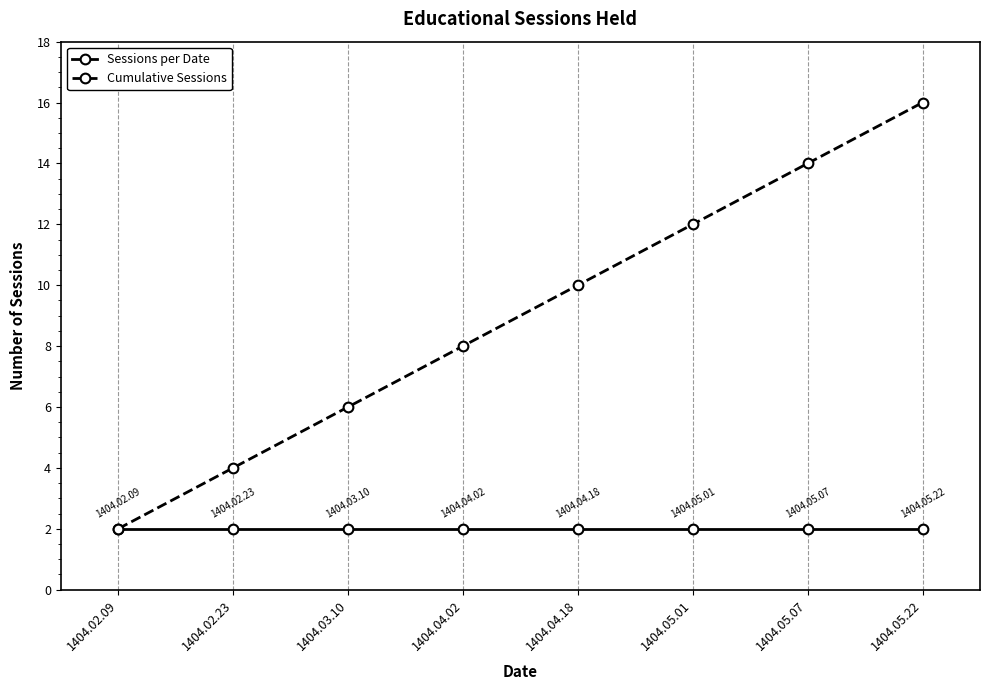

Which series changed the most between 1404.04.02 and 1404.04.18?

Cumulative Sessions